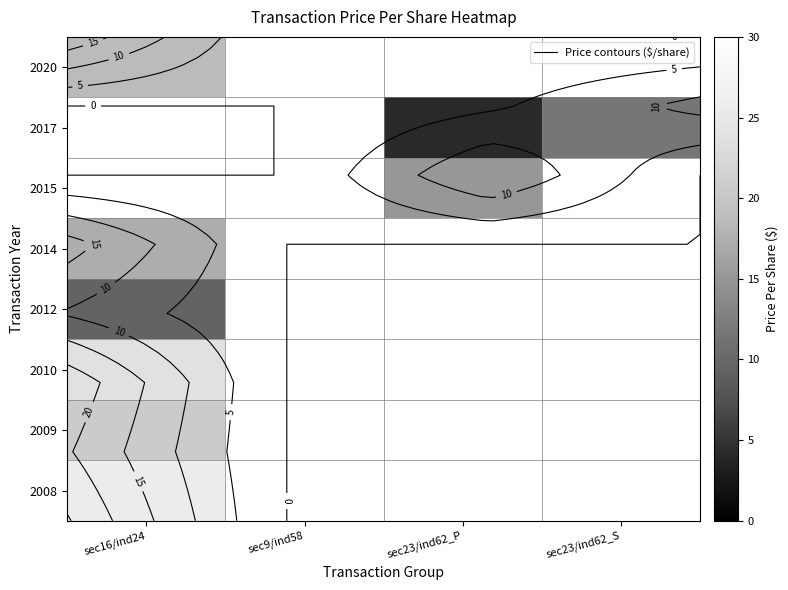

Rank the series by their maximum value, from highest to lowest.

2008, 2010, 2009, 2014, 2015, 2017, 2020, 2012